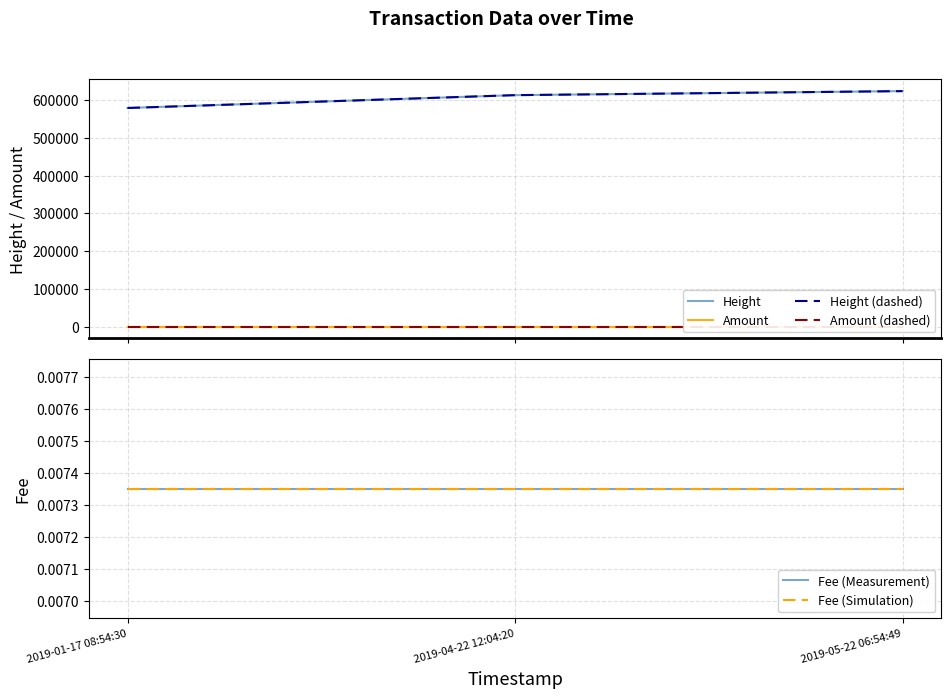

Is it true that Amount equals 0.0 at 2019-05-22 06:54:49?

False